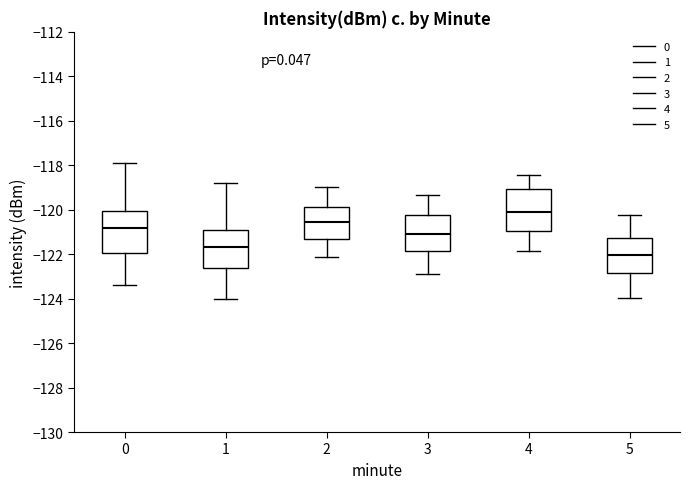

Reading left to right, read every box against the y-axis: the position of its median line, the range the box covers, and the ends of its whiskers. The values are not printed on the chart, so give them approximately, as read against the axis.

0: median -120.8, box -122.0 to -120.0, whiskers -123.4 to -118.0
1: median -121.6, box -122.6 to -121.0, whiskers -124.0 to -118.8
2: median -120.6, box -121.4 to -119.8, whiskers -122.2 to -119.0
3: median -121.2, box -121.8 to -120.2, whiskers -122.8 to -119.4
4: median -120.2, box -121.0 to -119.0, whiskers -121.8 to -118.4
5: median -122.0, box -122.8 to -121.2, whiskers -124.0 to -120.2